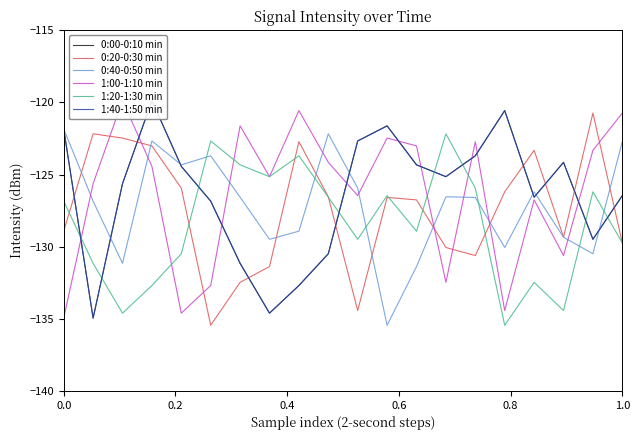

What value does the 0:20-0:30 min series have at 1.0?

-129.7